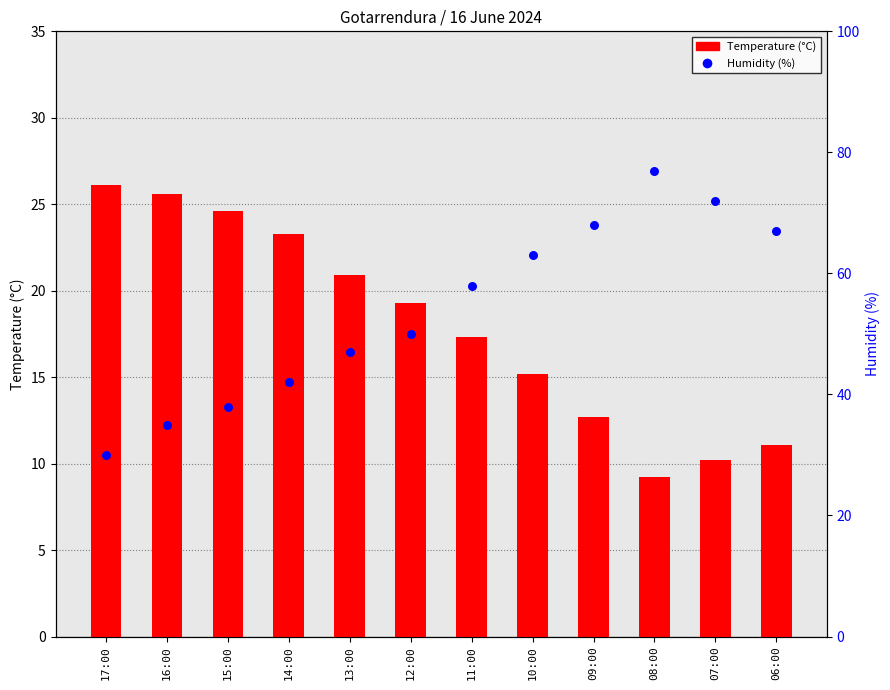

What is the total value across all series at 12:00?

69.3